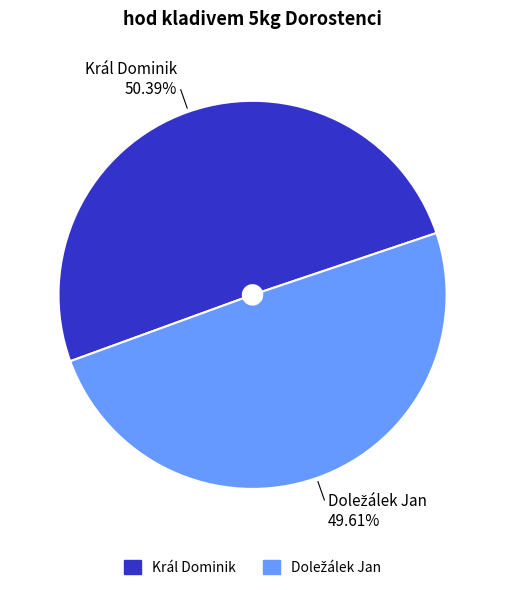

Which category accounts for the majority?

Král Dominik